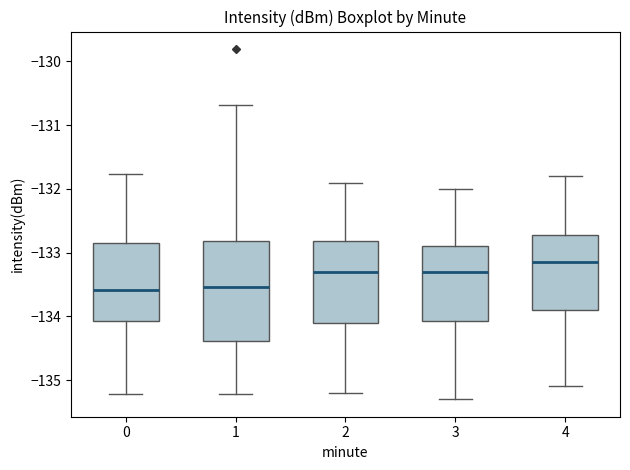

Which box is the tallest, from its lower edge to its upper edge?

1